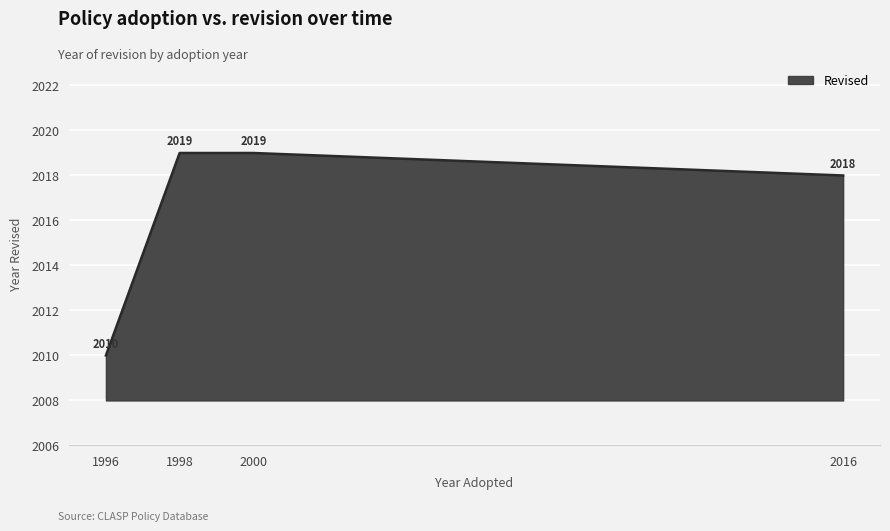

What is the sum of the values at 1998 and 2000?

4038